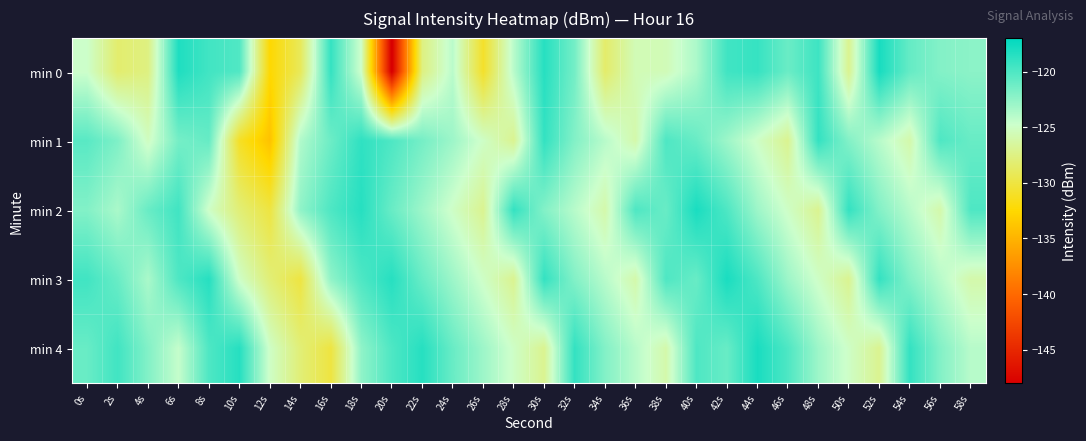

Reading left to right, extract all data points from this chart.

min 0: 0s=-124.8	2s=-128.3	4s=-127.6	6s=-118.2	8s=-119.5	10s=-120.1	12s=-132.5	14s=-129.1	16s=-119.1	18s=-124.9	20s=-148.4	22s=-127.6	24s=-124.1	26s=-130.9	28s=-124.1	30s=-118.5	32s=-121.4	34s=-128.4	36s=-125.6	38s=-125.5	40s=-123.5	42s=-119.5	44s=-119.1	46s=-121.1	48s=-119.4	50s=-127.0	52s=-117.9	54s=-120.9	56s=-122.0	58s=-122.3
min 1: 0s=-120.4	2s=-121.8	4s=-125.2	6s=-121.5	8s=-120.9	10s=-131.1	12s=-134.0	14s=-123.7	16s=-121.2	18s=-118.8	20s=-120.0	22s=-121.5	24s=-123.0	26s=-125.0	28s=-127.0	30s=-119.0	32s=-122.0	34s=-124.0	36s=-126.0	38s=-120.0	40s=-121.0	42s=-123.0	44s=-125.0	46s=-127.0	48s=-119.0	50s=-122.0	52s=-124.0	54s=-126.0	56s=-120.0	58s=-121.0
min 2: 0s=-122.0	2s=-123.5	4s=-121.0	6s=-119.5	8s=-125.0	10s=-128.0	12s=-130.0	14s=-122.5	16s=-120.0	18s=-118.5	20s=-121.0	22s=-123.0	24s=-125.0	26s=-127.0	28s=-119.0	30s=-122.0	32s=-124.0	34s=-126.0	36s=-120.0	38s=-121.0	40s=-118.0	42s=-120.0	44s=-123.0	46s=-125.0	48s=-127.0	50s=-119.0	52s=-122.0	54s=-124.0	56s=-126.0	58s=-120.0
min 3: 0s=-119.5	2s=-121.0	4s=-123.5	6s=-120.0	8s=-118.5	10s=-125.0	12s=-128.0	14s=-130.0	16s=-122.5	18s=-120.0	20s=-118.5	22s=-121.0	24s=-123.0	26s=-125.0	28s=-127.0	30s=-119.0	32s=-122.0	34s=-124.0	36s=-126.0	38s=-120.0	40s=-121.0	42s=-118.0	44s=-120.0	46s=-123.0	48s=-125.0	50s=-127.0	52s=-119.0	54s=-122.0	56s=-124.0	58s=-126.0
min 4: 0s=-121.0	2s=-119.5	4s=-122.0	6s=-124.5	8s=-120.0	10s=-118.5	12s=-125.0	14s=-128.0	16s=-130.0	18s=-122.5	20s=-120.0	22s=-118.5	24s=-121.0	26s=-123.0	28s=-125.0	30s=-127.0	32s=-119.0	34s=-122.0	36s=-124.0	38s=-126.0	40s=-120.0	42s=-121.0	44s=-118.0	46s=-120.0	48s=-123.0	50s=-125.0	52s=-127.0	54s=-119.0	56s=-122.0	58s=-124.0